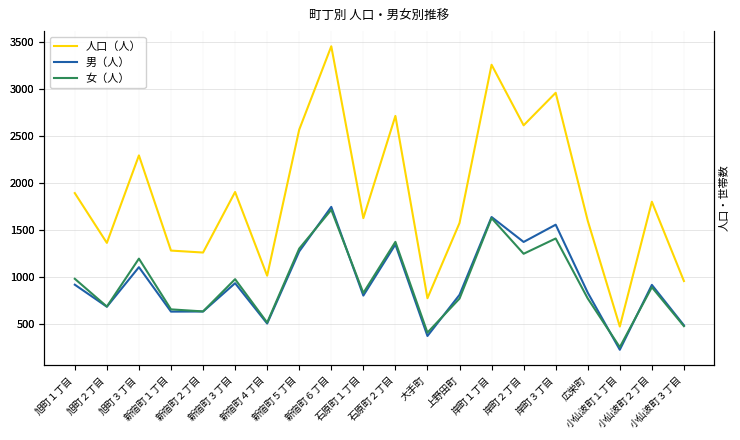

At which label does 人口（人） reach its minimum?

小仙波町１丁目